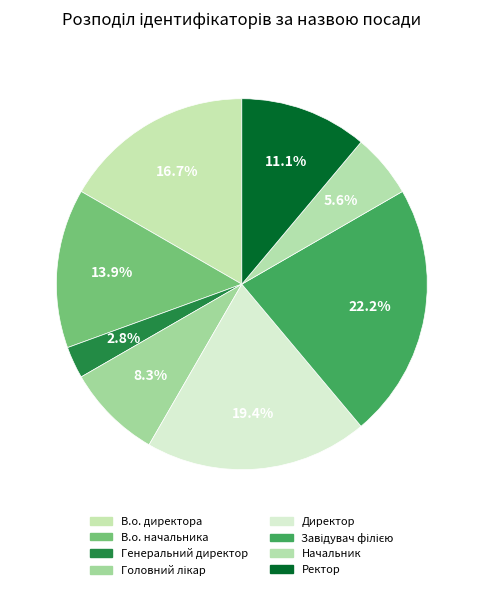

How many slices are in this pie chart?

8